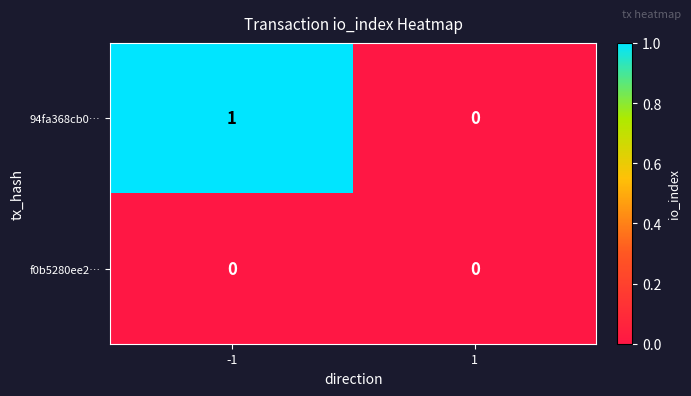

Reading left to right, extract all data points from this chart.

94fa368cb0…: -1=1	1=0
f0b5280ee2…: -1=0	1=0